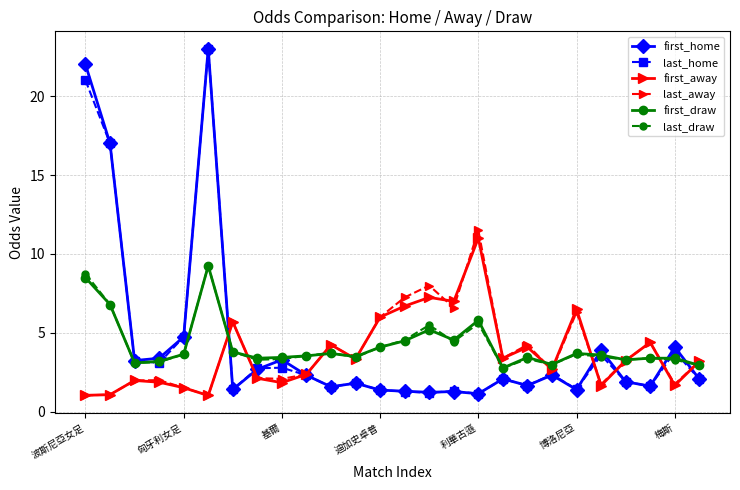

True or false: last_away has more than 1 interior local peaks.

True